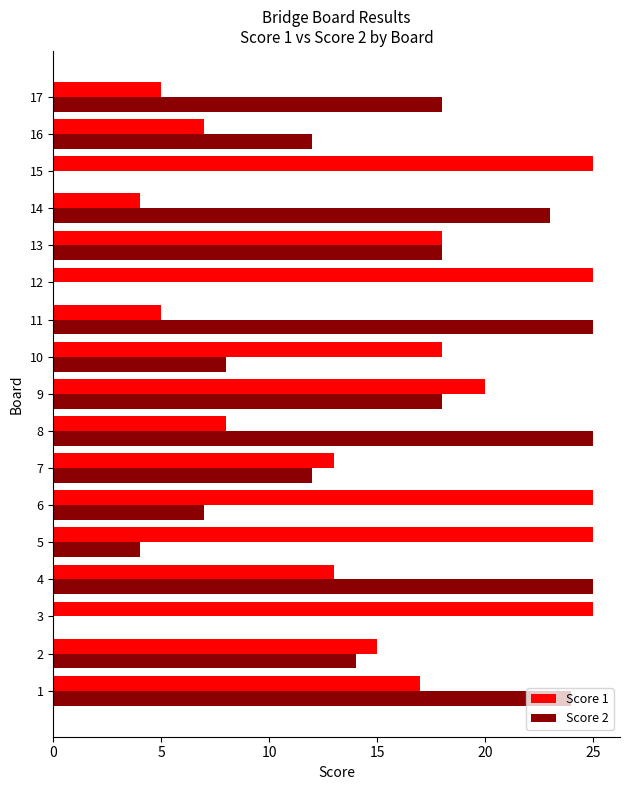

What is the spread (max minus min) of values at 15?

25